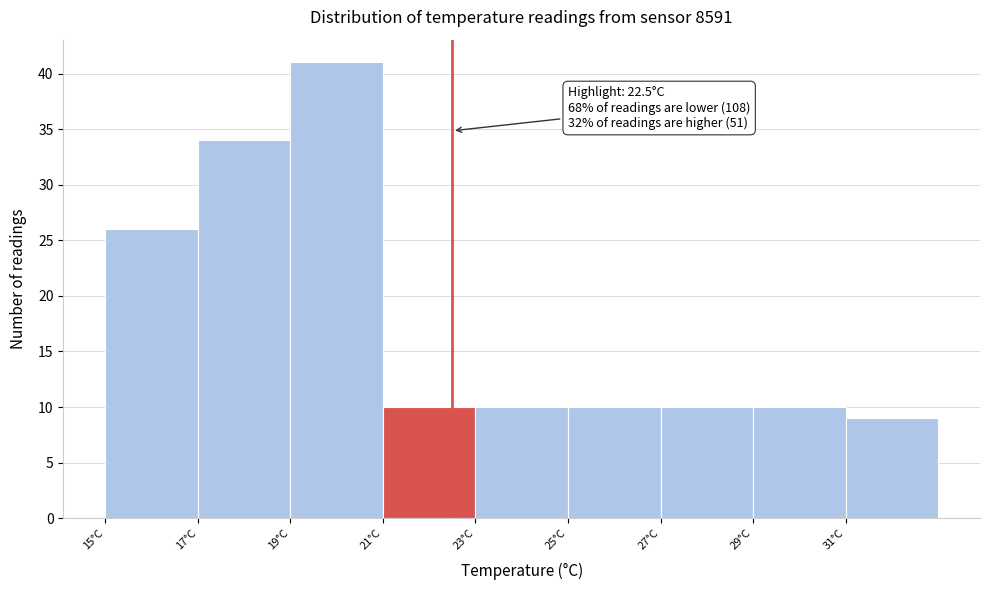

Over which range of the x-axis is the bar tallest?

19 to 21